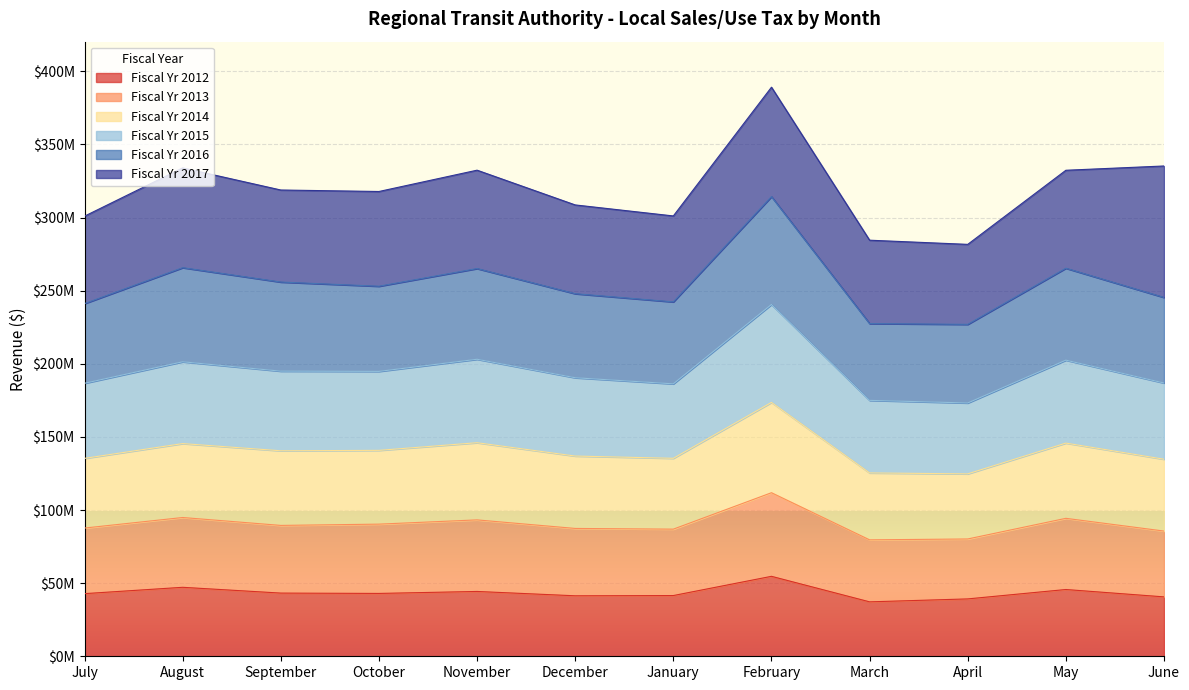

True or false: Fiscal Yr 2015 and Fiscal Yr 2013 intersect in this chart.

False